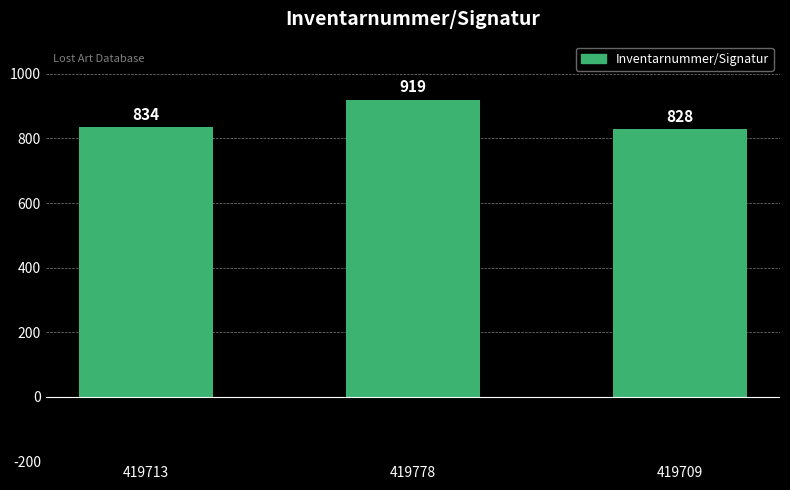

How many data points are less than 834?

1